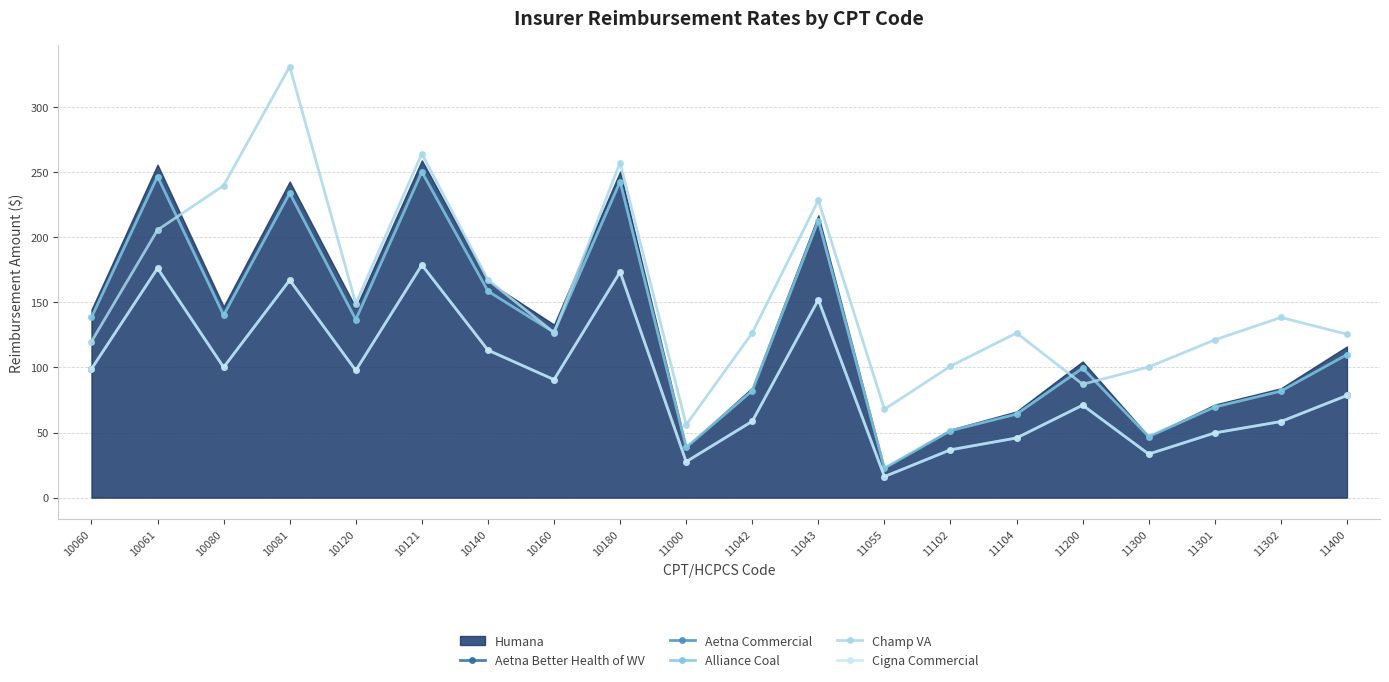

How many data points in Aetna Better Health of WV are less than 90?

10